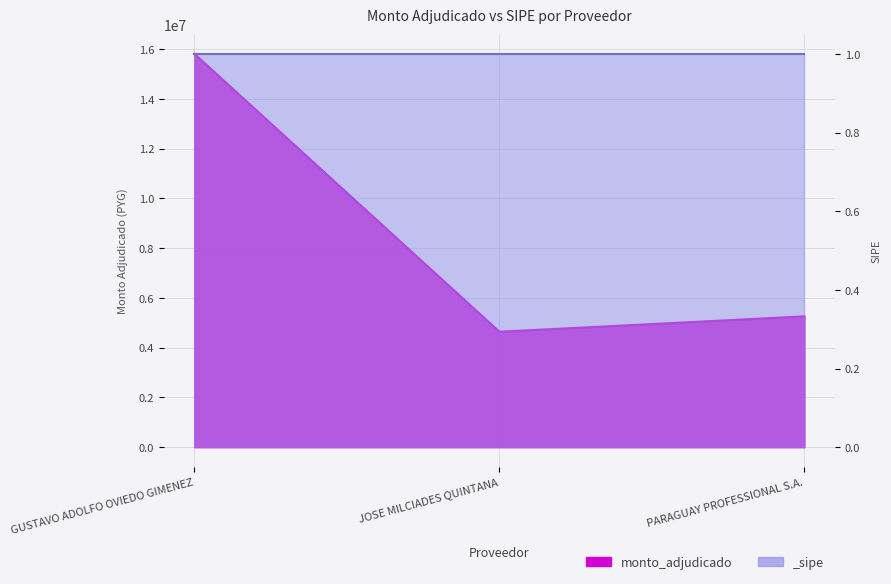

The chart shows a value of 7169683 at PARAGUAY PROFESSIONAL S.A.. True or false?

False